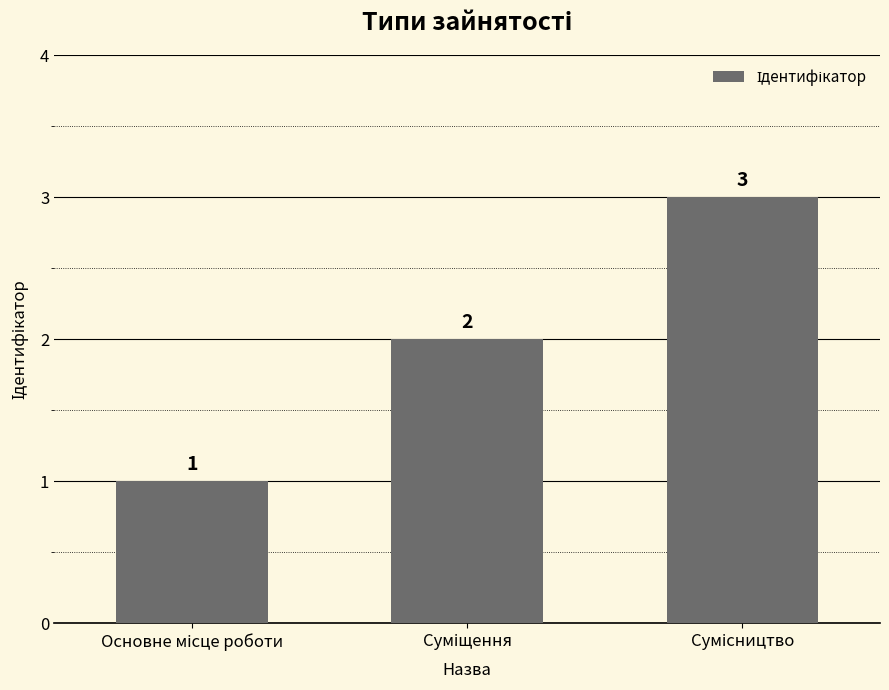

Does the chart contain stacked bars?

No